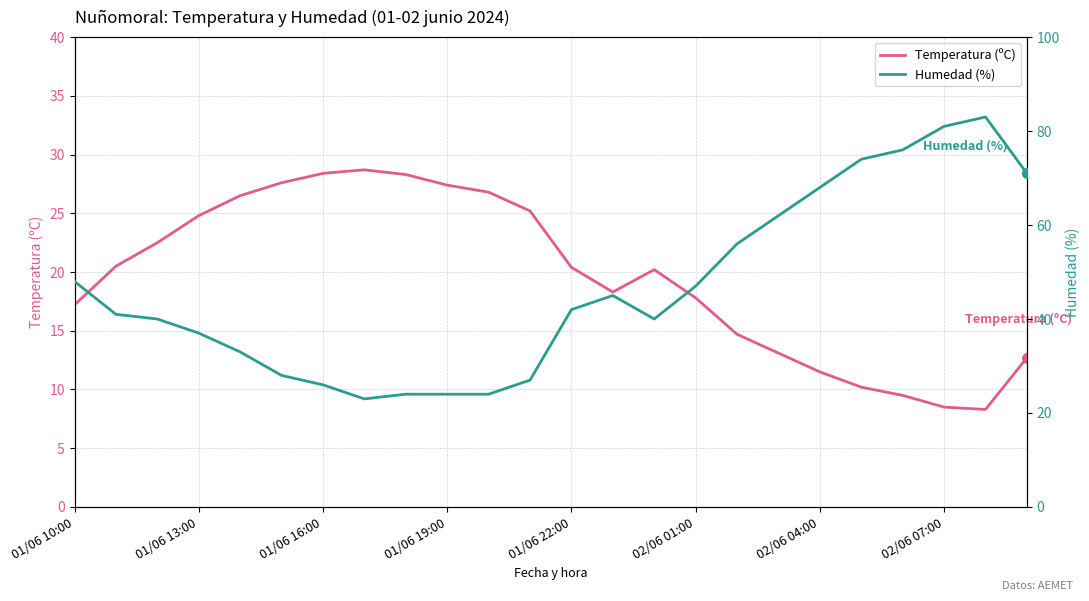

What value does the Temperatura (ºC) series have at 01/06 19:00?

27.4